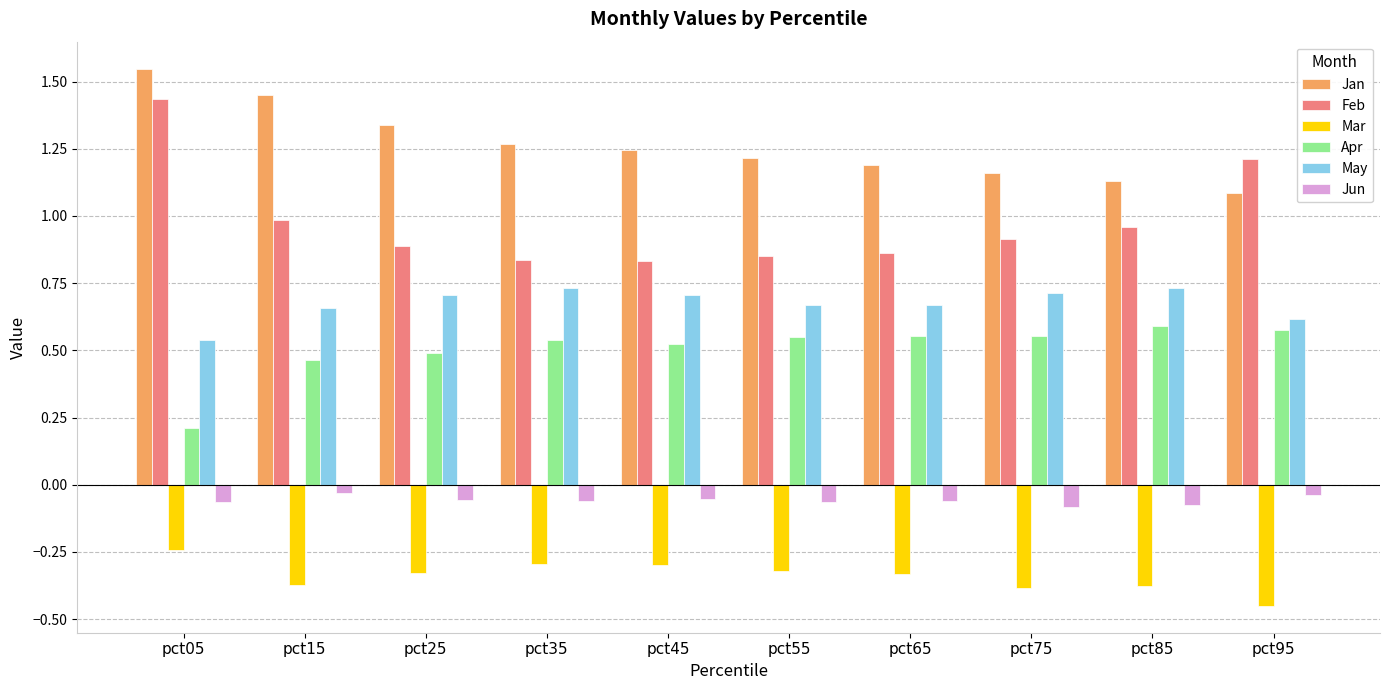

How many groups of bars are there?

10